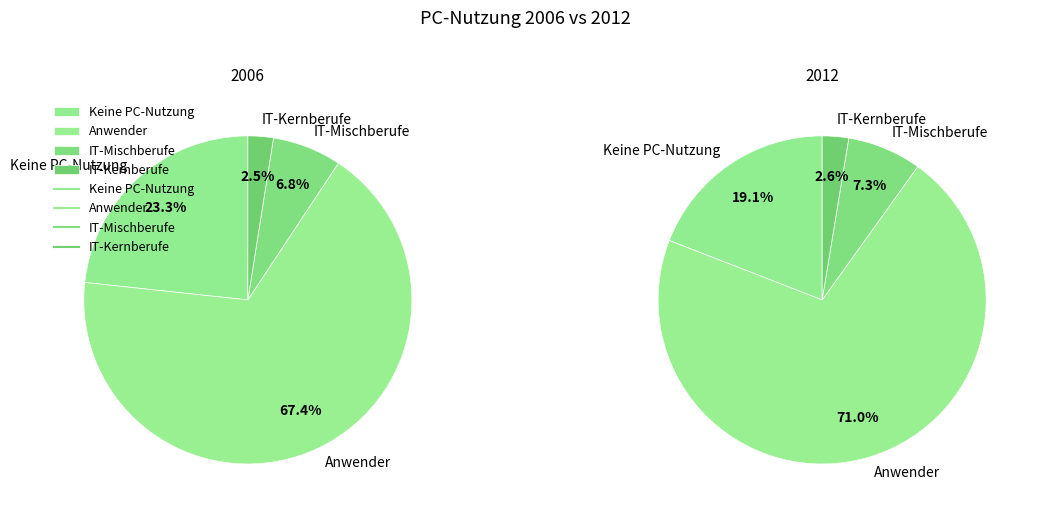

The 2006 slice represents 49% of the pie. True or false?

True